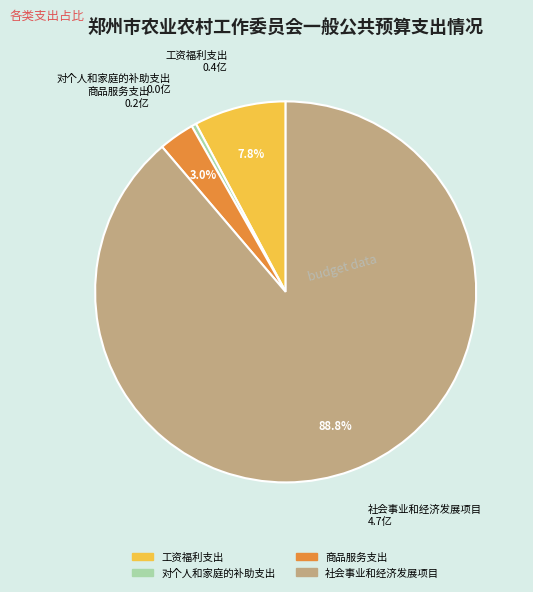

Is there any slice that represents more than half of the pie?

Yes